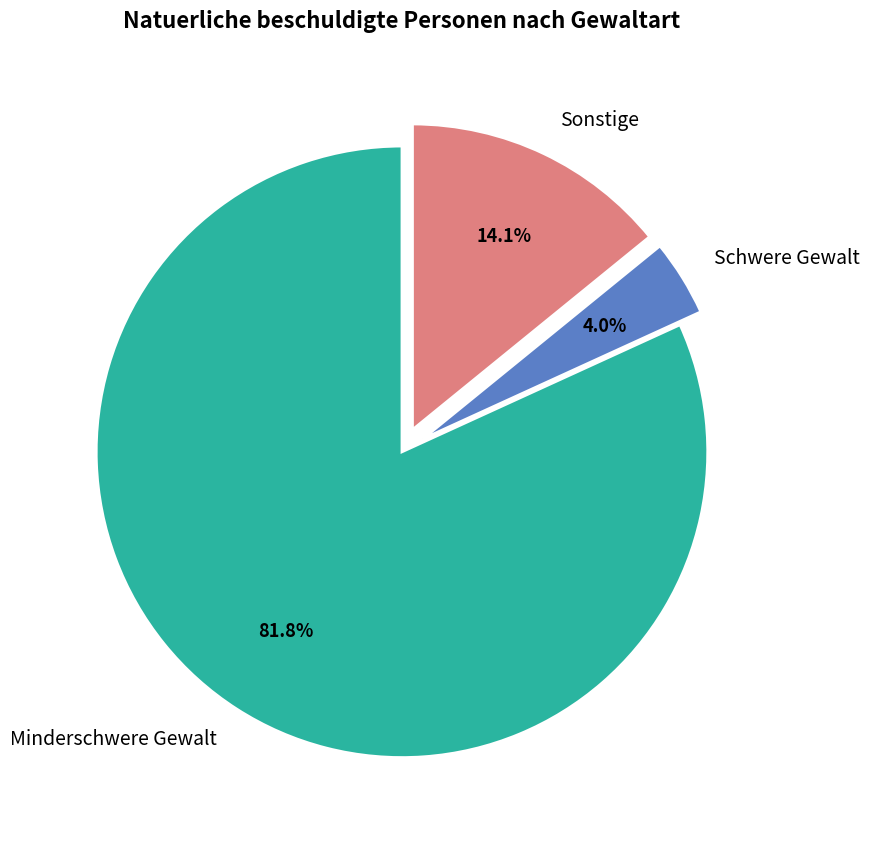

To the nearest percent, what is the difference between the largest and smallest slice percentages?

78%